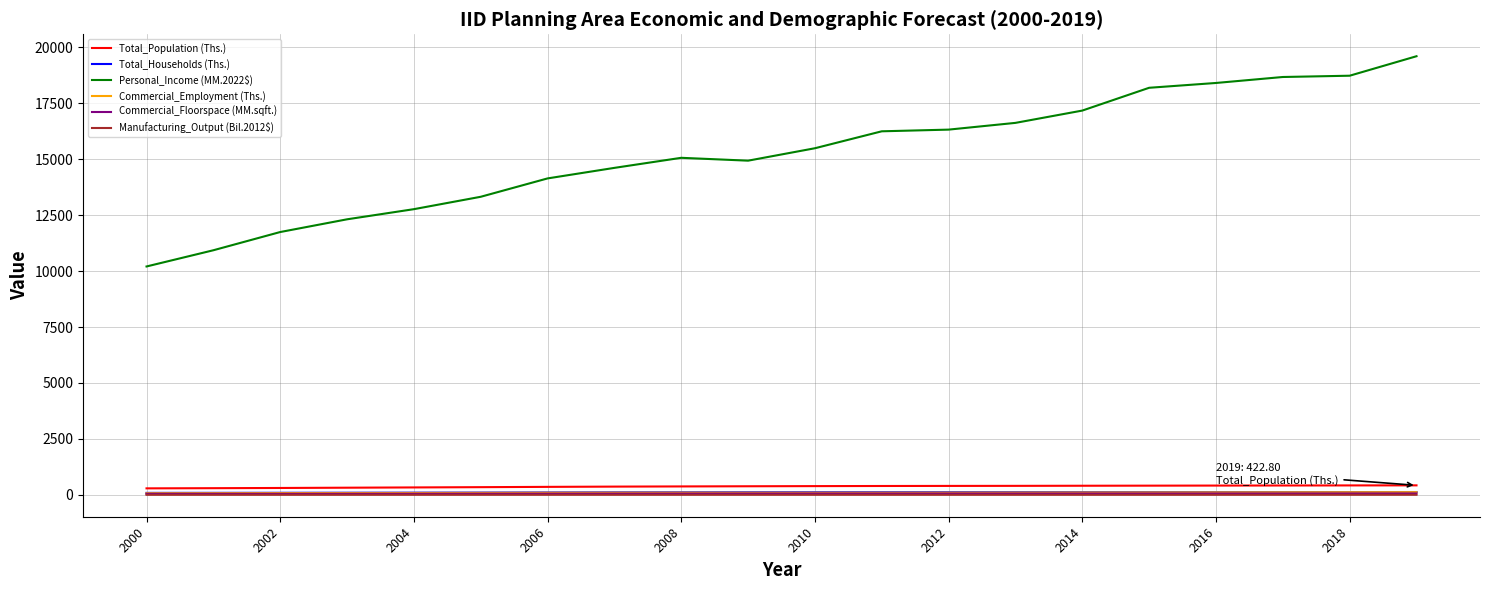

True or false: Commercial_Floorspace (MM.sqft.) and Total_Population (Ths.) cross at least once.

False